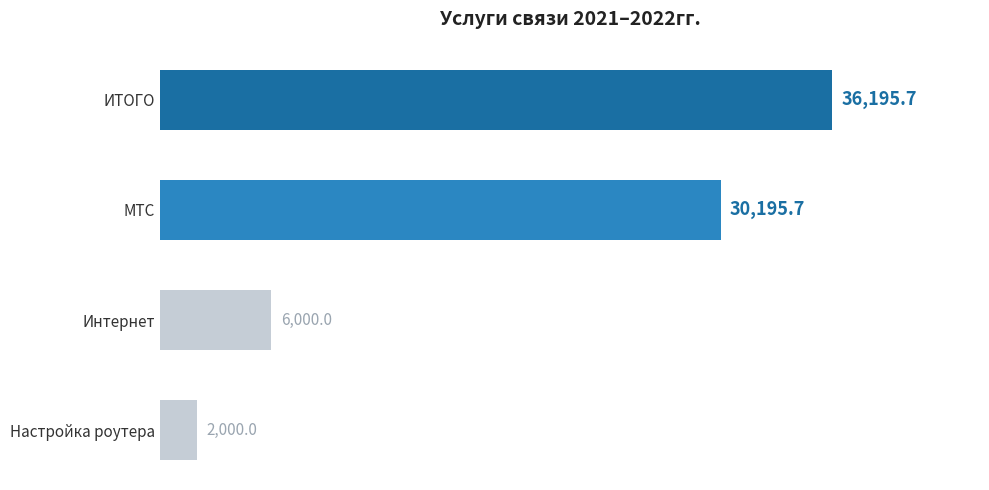

Between МТС and Настройка роутера, which is larger?

МТС